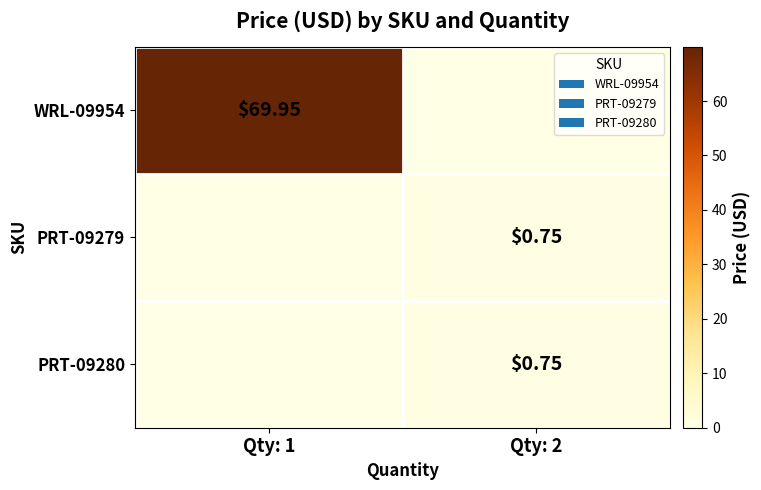

Is it true that PRT-09280 equals 0.0 at Qty: 1?

True